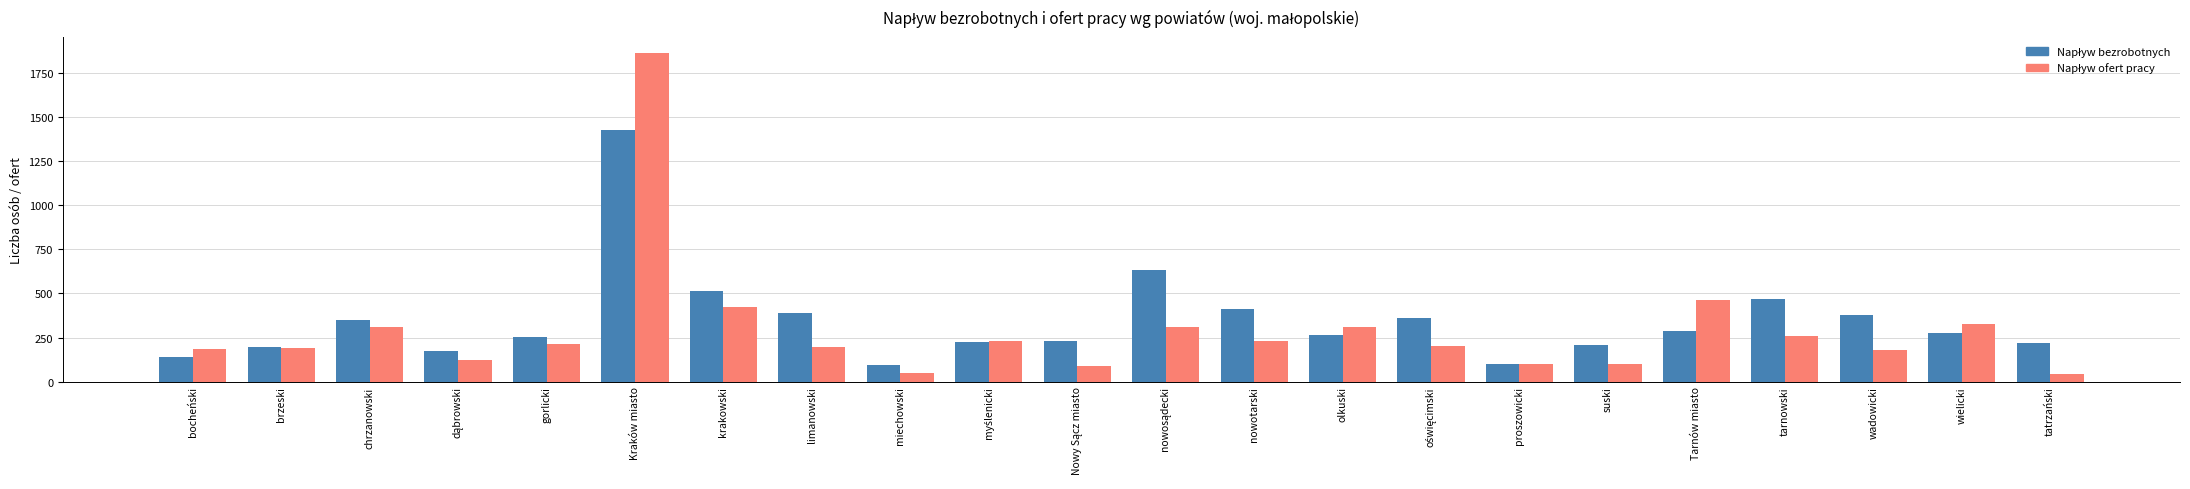

At how many categories does at least one series exceed 59?

22